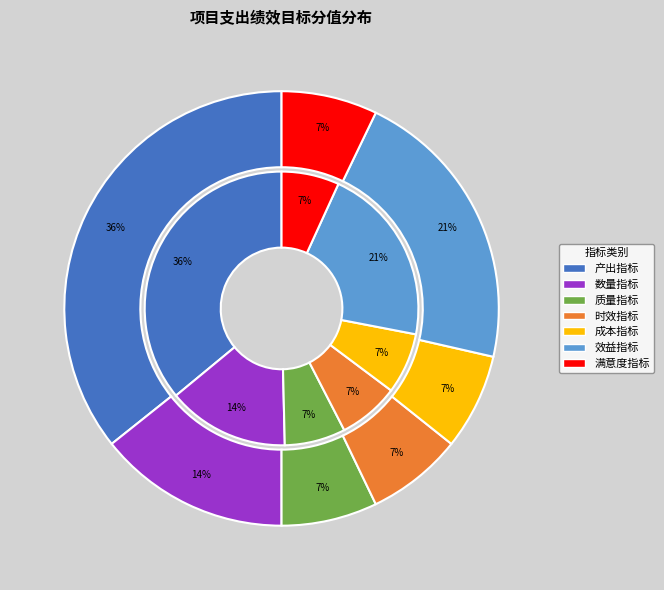

To the nearest percent, what percentage of the pie is 时效指标?

7%